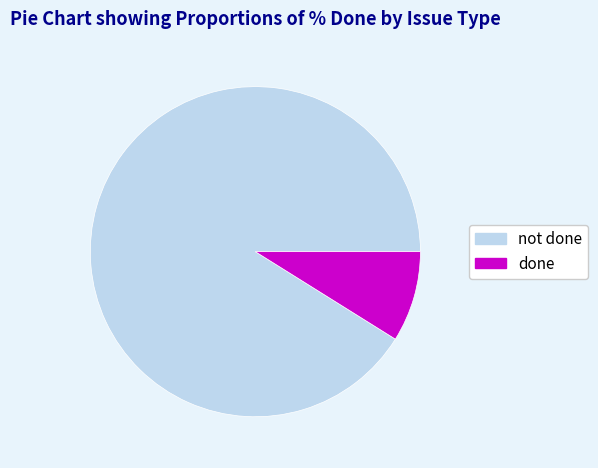

Which slice is the smallest?

done